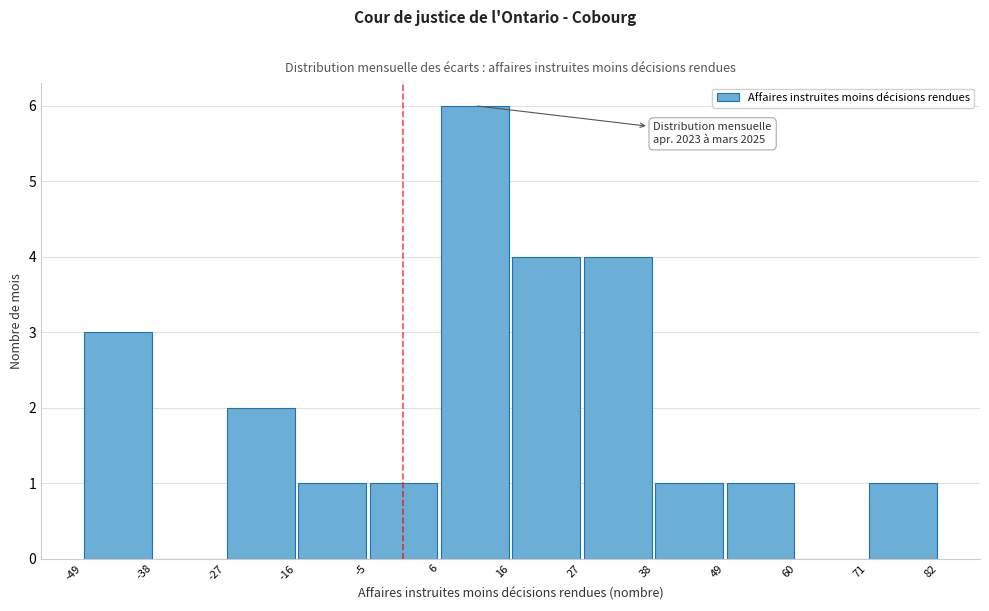

Over which range of the x-axis is the bar tallest?

6 to 16